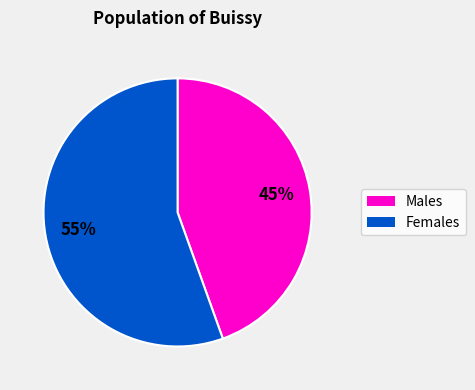

Is the sum of Females and Males greater than half?

Yes